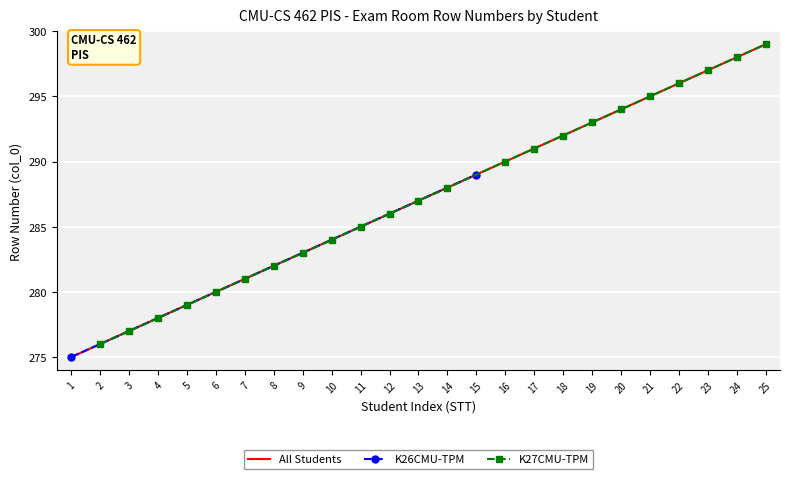

The K27CMU-TPM series shows 84 at 8. True or false?

False